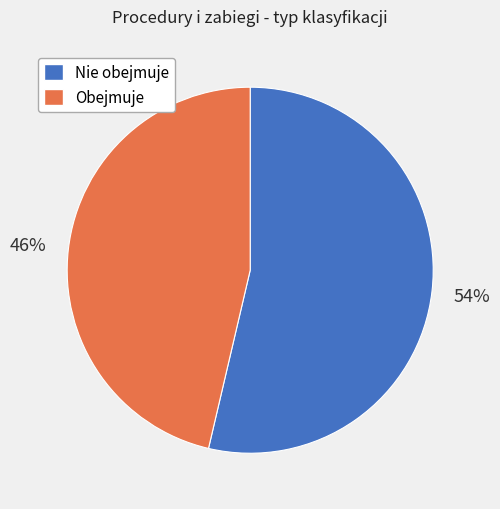

Is the sum of Nie obejmuje and Obejmuje greater than half?

Yes